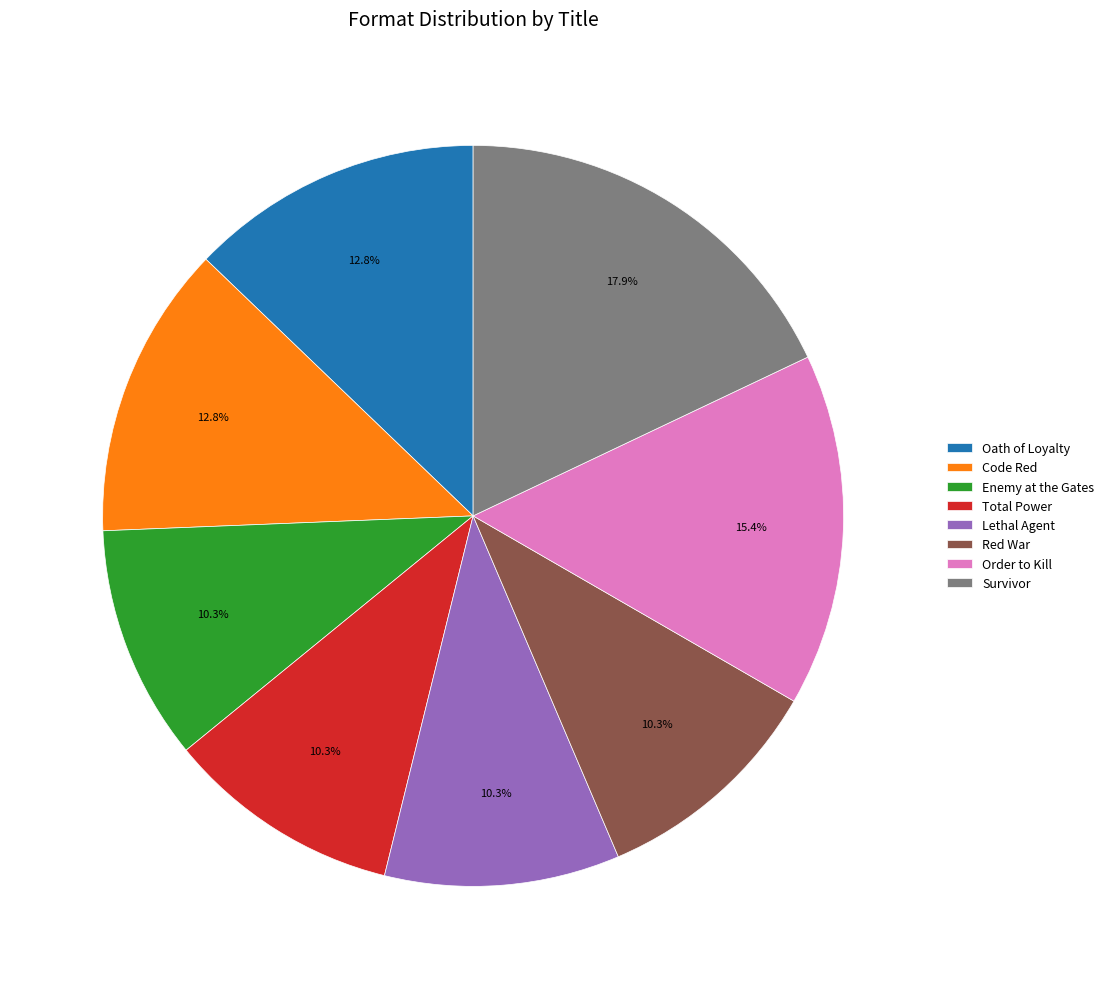

Do Enemy at the Gates and Order to Kill together represent more than half of the pie?

No